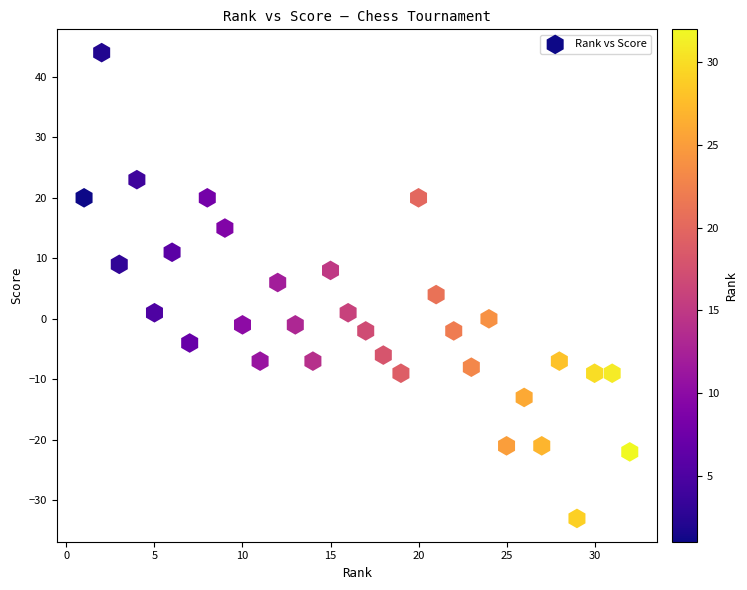

What is the range of X values (max minus min)?

31